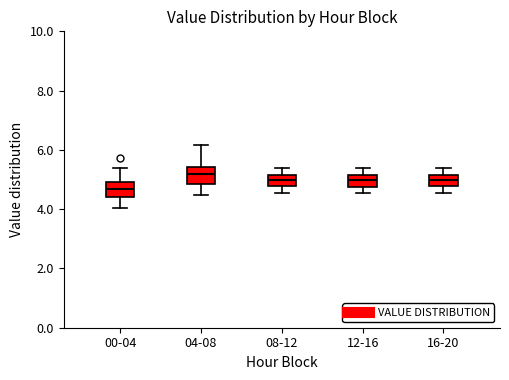

Where does the upper whisker of the box for 16-20 end on the y-axis? The values are not printed on the chart, so give them approximately, as read against the axis.

5.4